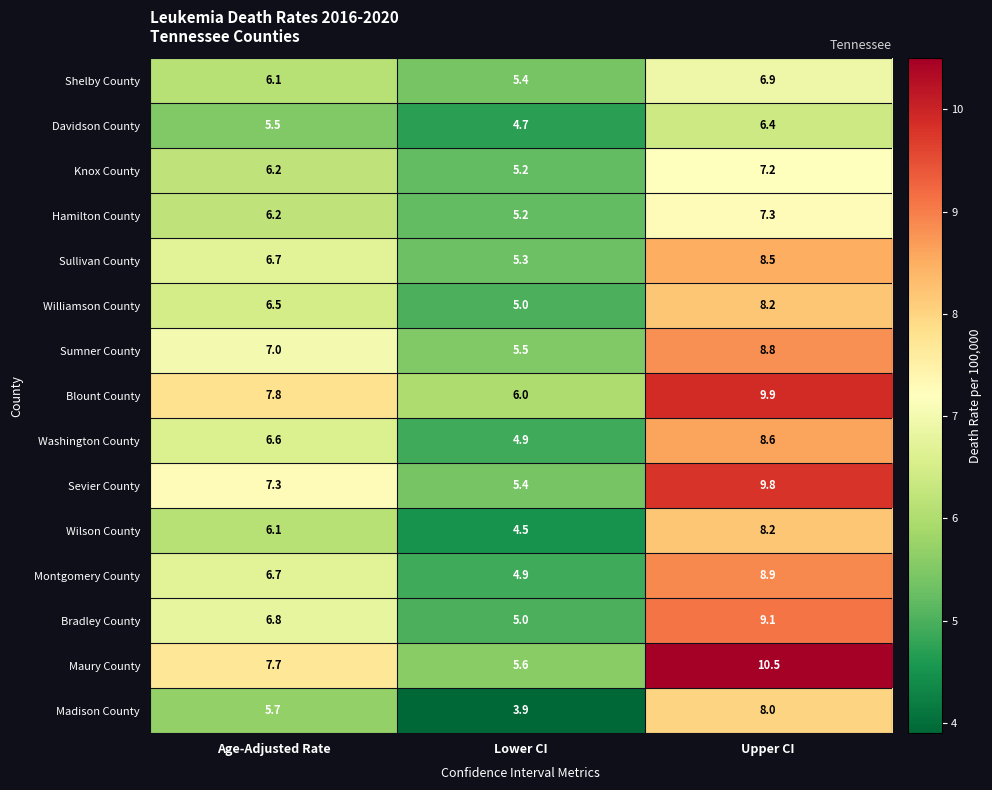

Which series has the largest total across all categories?

Maury County